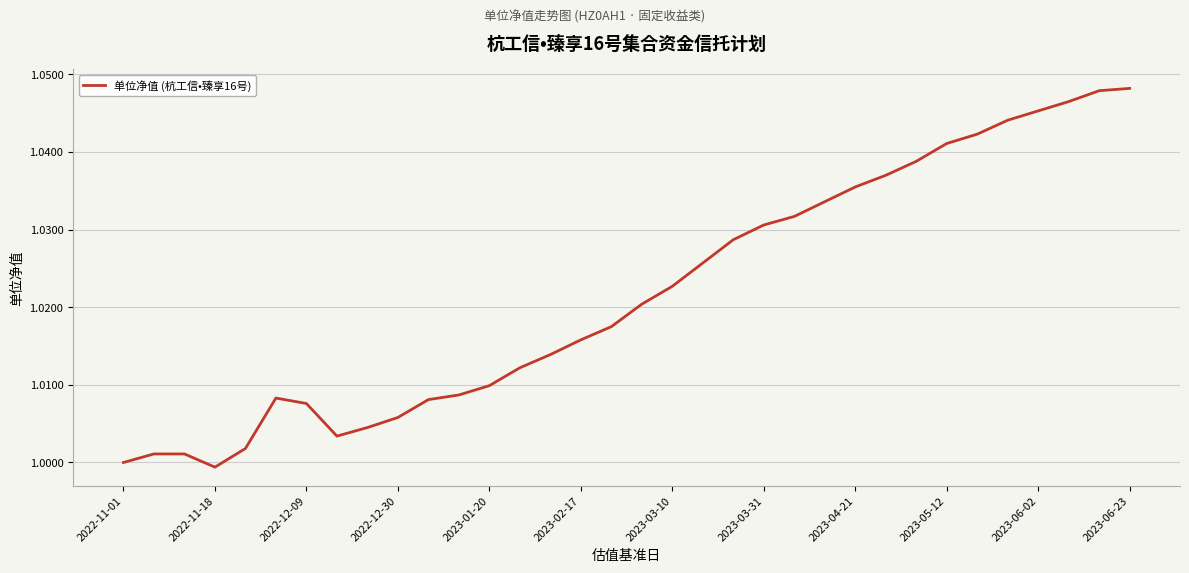

True or false: the data shows 1.9 at 2023-04-21.

False